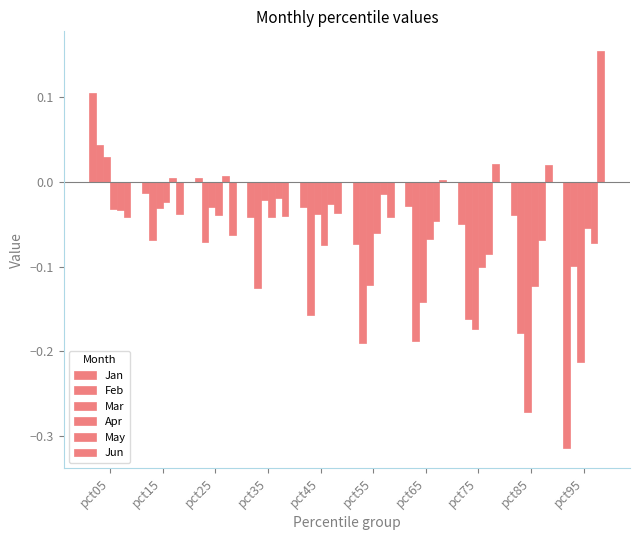

List the labels in order of Feb value, largest first.

pct05, pct15, pct25, pct95, pct35, pct45, pct75, pct85, pct65, pct55